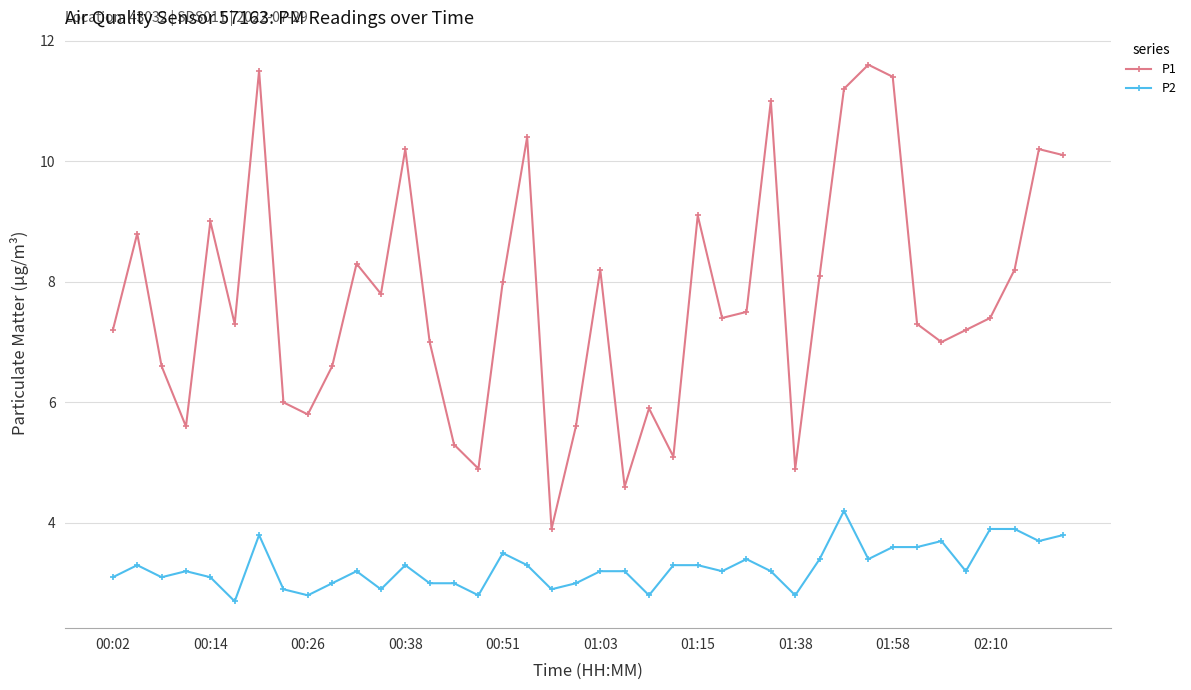

True or false: P2 and P1 cross at least once.

False